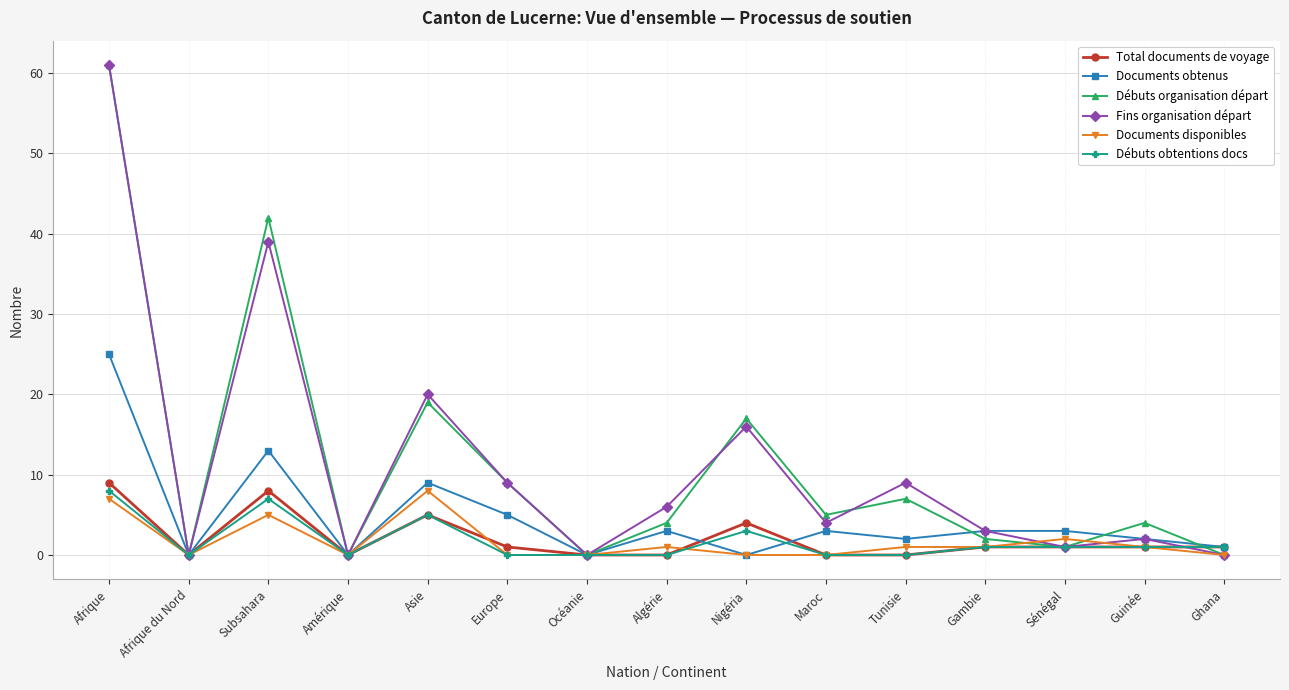

Reading left to right, what are all the values shown in this chart?

Total documents de voyage: Afrique=9	Afrique du Nord=0	Subsahara=8	Amérique=0	Asie=5	Europe=1	Océanie=0	Algérie=0	Nigéria=4	Maroc=0	Tunisie=0	Gambie=1	Sénégal=1	Guinée=1	Ghana=1
Documents obtenus: Afrique=25	Afrique du Nord=0	Subsahara=13	Amérique=0	Asie=9	Europe=5	Océanie=0	Algérie=3	Nigéria=0	Maroc=3	Tunisie=2	Gambie=3	Sénégal=3	Guinée=2	Ghana=1
Débuts organisation départ: Afrique=61	Afrique du Nord=0	Subsahara=42	Amérique=0	Asie=19	Europe=9	Océanie=0	Algérie=4	Nigéria=17	Maroc=5	Tunisie=7	Gambie=2	Sénégal=1	Guinée=4	Ghana=0
Fins organisation départ: Afrique=61	Afrique du Nord=0	Subsahara=39	Amérique=0	Asie=20	Europe=9	Océanie=0	Algérie=6	Nigéria=16	Maroc=4	Tunisie=9	Gambie=3	Sénégal=1	Guinée=2	Ghana=0
Documents disponibles: Afrique=7	Afrique du Nord=0	Subsahara=5	Amérique=0	Asie=8	Europe=0	Océanie=0	Algérie=1	Nigéria=0	Maroc=0	Tunisie=1	Gambie=1	Sénégal=2	Guinée=1	Ghana=0
Débuts obtentions docs: Afrique=8	Afrique du Nord=0	Subsahara=7	Amérique=0	Asie=5	Europe=0	Océanie=0	Algérie=0	Nigéria=3	Maroc=0	Tunisie=0	Gambie=1	Sénégal=1	Guinée=1	Ghana=1